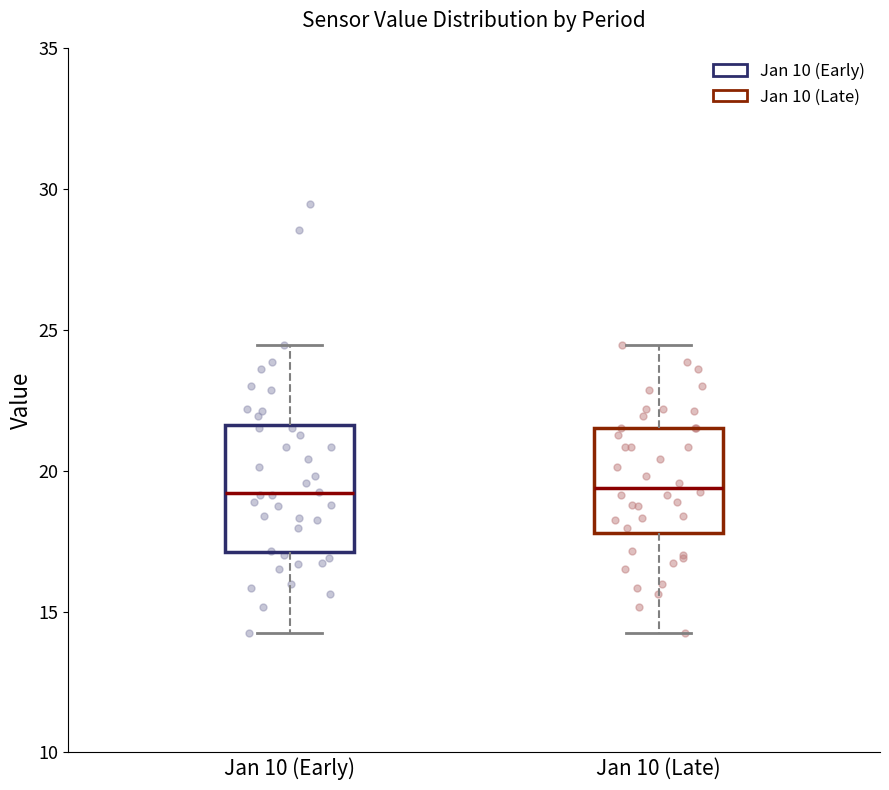

Reading left to right, transcribe this box plot: for each box, give where its median line is, the range the box spans, and where its two whiskers end, as read against the y-axis. The values are not printed on the chart, so give them approximately, as read against the axis.

Jan 10 (Early): median 19.0, box 17.0 to 21.5, whiskers 14.5 to 24.5
Jan 10 (Late): median 19.5, box 18.0 to 21.5, whiskers 14.5 to 24.5